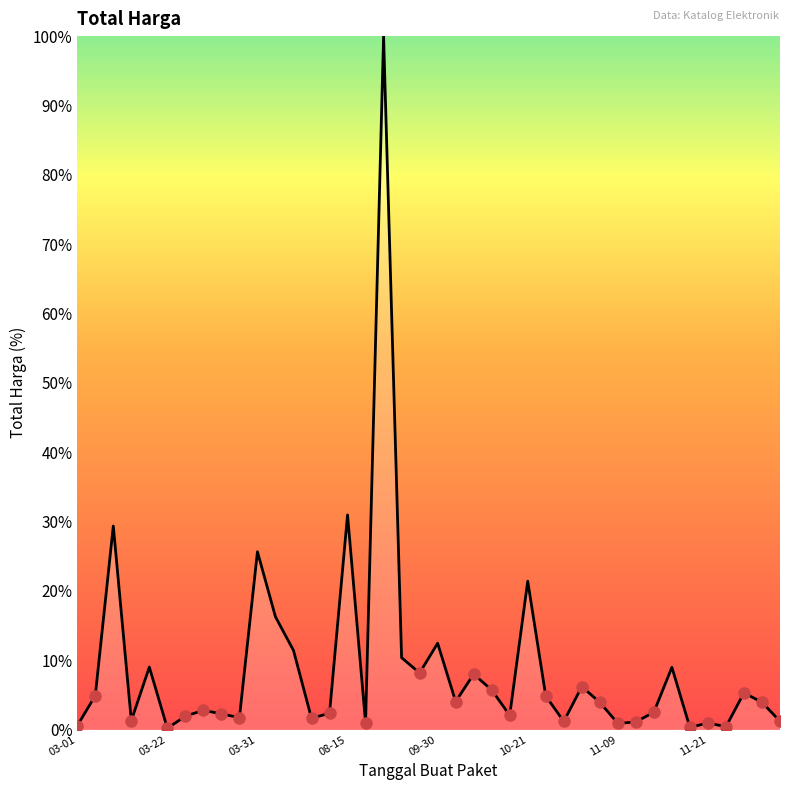

What is the average value?

8.9